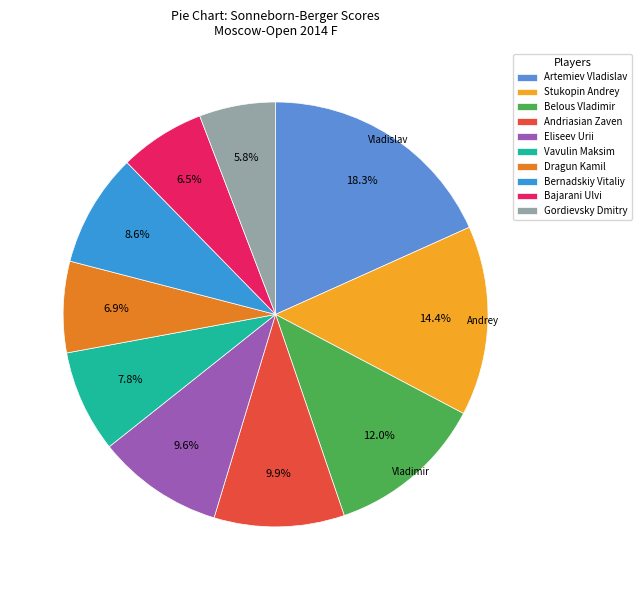

Which has a higher value, Belous Vladimir or Bernadskiy Vitaliy?

Belous Vladimir